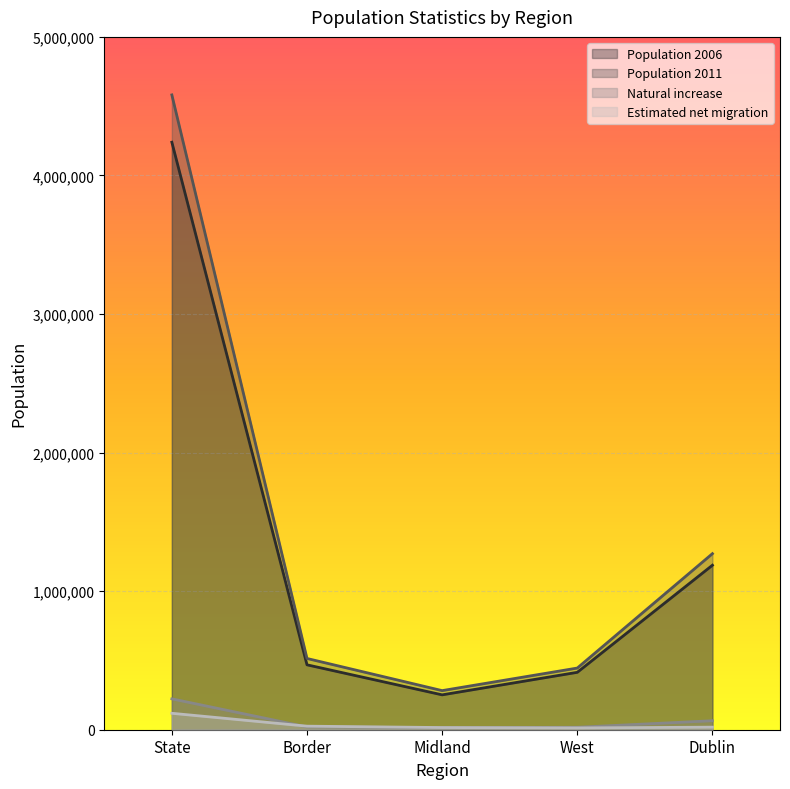

At how many categories does at least one series exceed 316003?

4